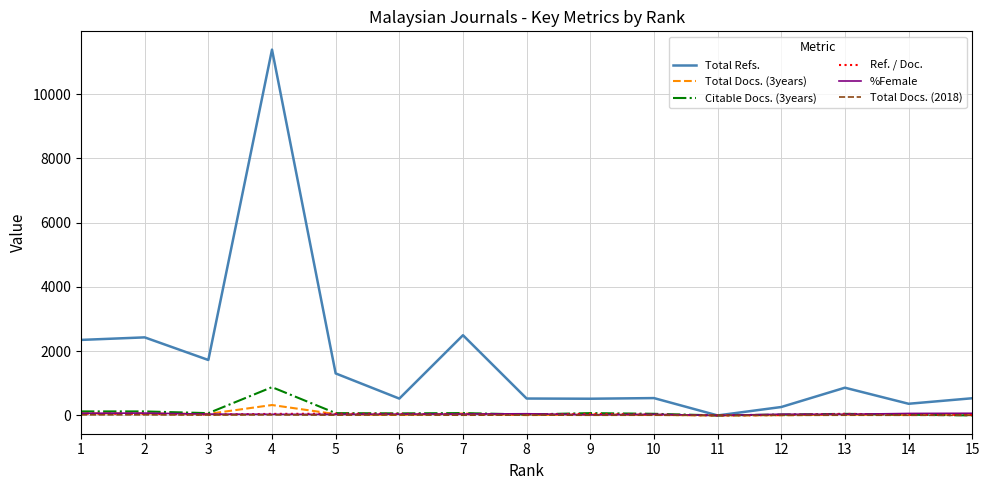

At how many categories does at least one series exceed 4329?

1